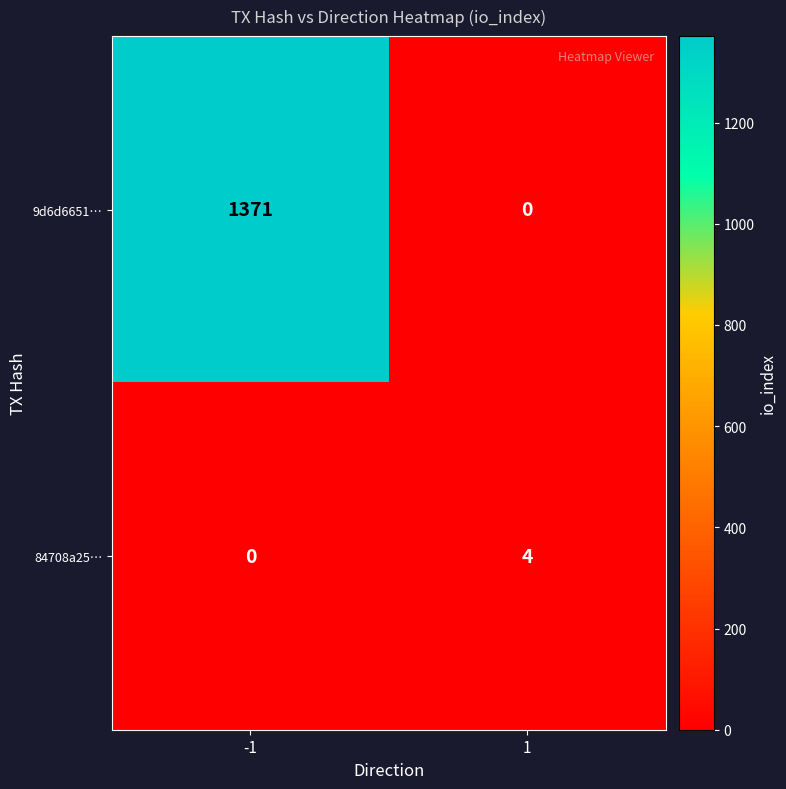

What is the highest value of the 9d6d6651… series?

1371